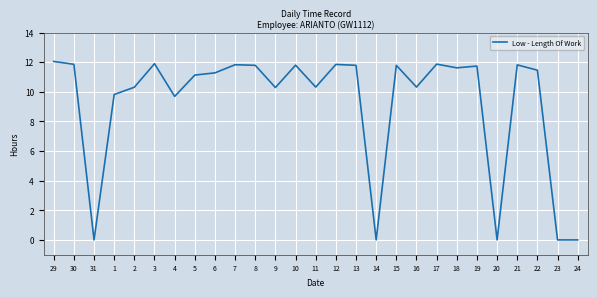

What is the sum of the values at 6 and 16?

21.6